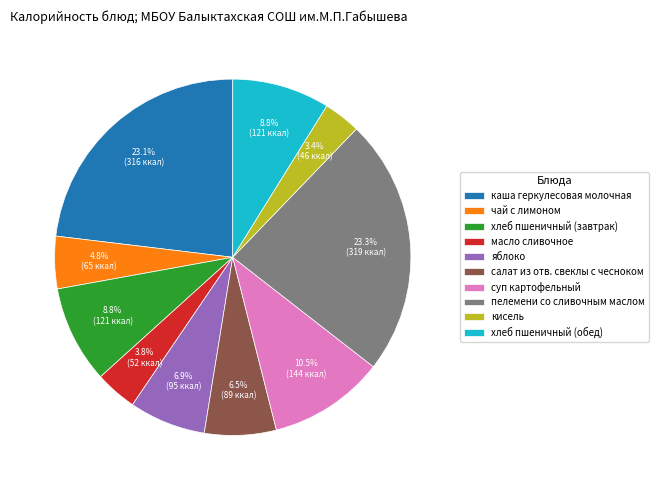

Between каша геркулесовая молочная and салат из отв. свеклы с чесноком, which is larger?

каша геркулесовая молочная